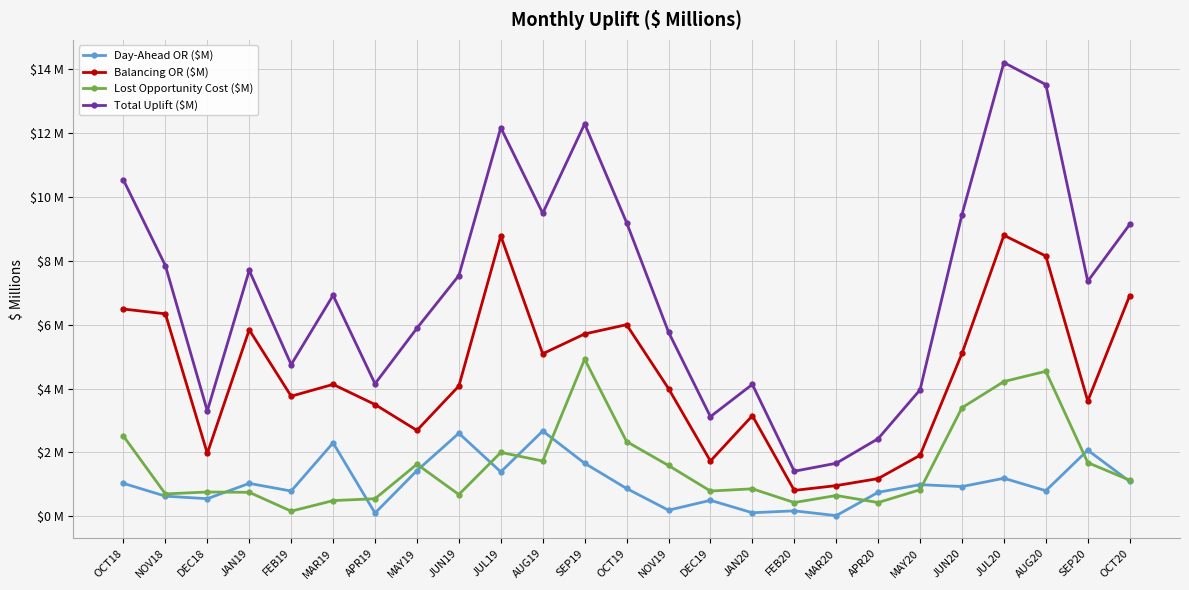

Reading right to left, list all the values displayed in this chart.

Day-Ahead OR ($M): OCT20=1.1	SEP20=2.1	AUG20=0.8	JUL20=1.2	JUN20=0.9	MAY20=1.0	APR20=0.8	MAR20=0.0	FEB20=0.2	JAN20=0.1	DEC19=0.5	NOV19=0.2	OCT19=0.9	SEP19=1.7	AUG19=2.7	JUL19=1.4	JUN19=2.6	MAY19=1.4	APR19=0.1	MAR19=2.3	FEB19=0.8	JAN19=1.0	DEC18=0.6	NOV18=0.6	OCT18=1.0
Balancing OR ($M): OCT20=6.9	SEP20=3.6	AUG20=8.2	JUL20=8.8	JUN20=5.1	MAY20=1.9	APR20=1.2	MAR20=1.0	FEB20=0.8	JAN20=3.1	DEC19=1.7	NOV19=4.0	OCT19=6.0	SEP19=5.7	AUG19=5.1	JUL19=8.8	JUN19=4.1	MAY19=2.7	APR19=3.5	MAR19=4.1	FEB19=3.8	JAN19=5.8	DEC18=2.0	NOV18=6.3	OCT18=6.5
Lost Opportunity Cost ($M): OCT20=1.1	SEP20=1.7	AUG20=4.5	JUL20=4.2	JUN20=3.4	MAY20=0.8	APR20=0.4	MAR20=0.7	FEB20=0.4	JAN20=0.9	DEC19=0.8	NOV19=1.6	OCT19=2.3	SEP19=4.9	AUG19=1.7	JUL19=2.0	JUN19=0.7	MAY19=1.6	APR19=0.6	MAR19=0.5	FEB19=0.2	JAN19=0.8	DEC18=0.8	NOV18=0.7	OCT18=2.5
Total Uplift ($M): OCT20=9.1	SEP20=7.4	AUG20=13.5	JUL20=14.2	JUN20=9.4	MAY20=4.0	APR20=2.4	MAR20=1.7	FEB20=1.4	JAN20=4.1	DEC19=3.1	NOV19=5.8	OCT19=9.2	SEP19=12.3	AUG19=9.5	JUL19=12.2	JUN19=7.5	MAY19=5.9	APR19=4.2	MAR19=6.9	FEB19=4.8	JAN19=7.7	DEC18=3.3	NOV18=7.8	OCT18=10.5